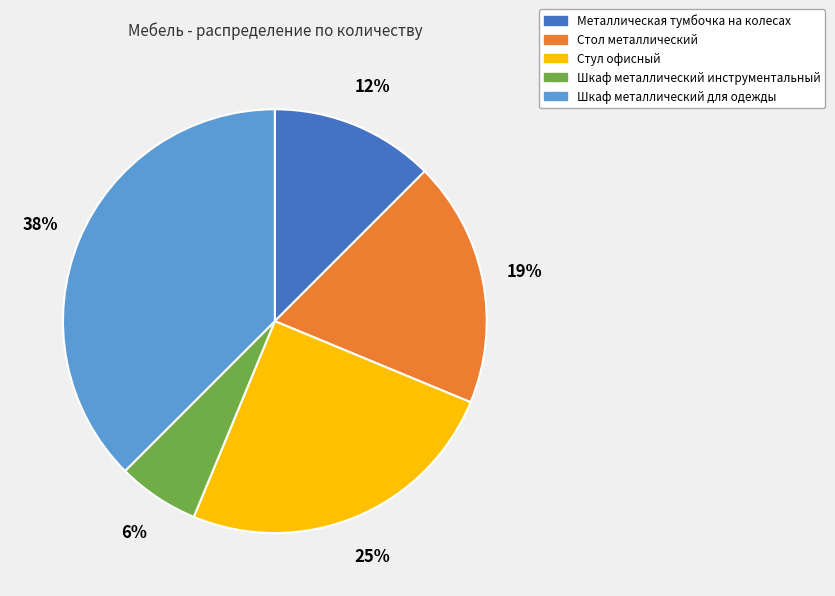

To the nearest percent, what percentage of the pie is Шкаф металлический инструментальный?

6%